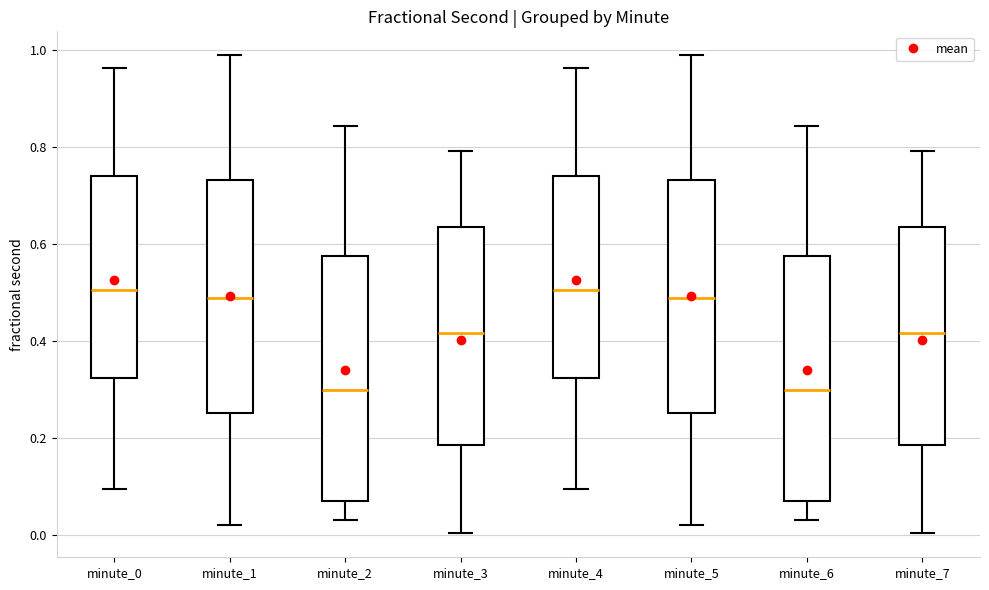

Where does the upper whisker of the box for minute_3 end on the y-axis? The values are not printed on the chart, so give them approximately, as read against the axis.

0.80